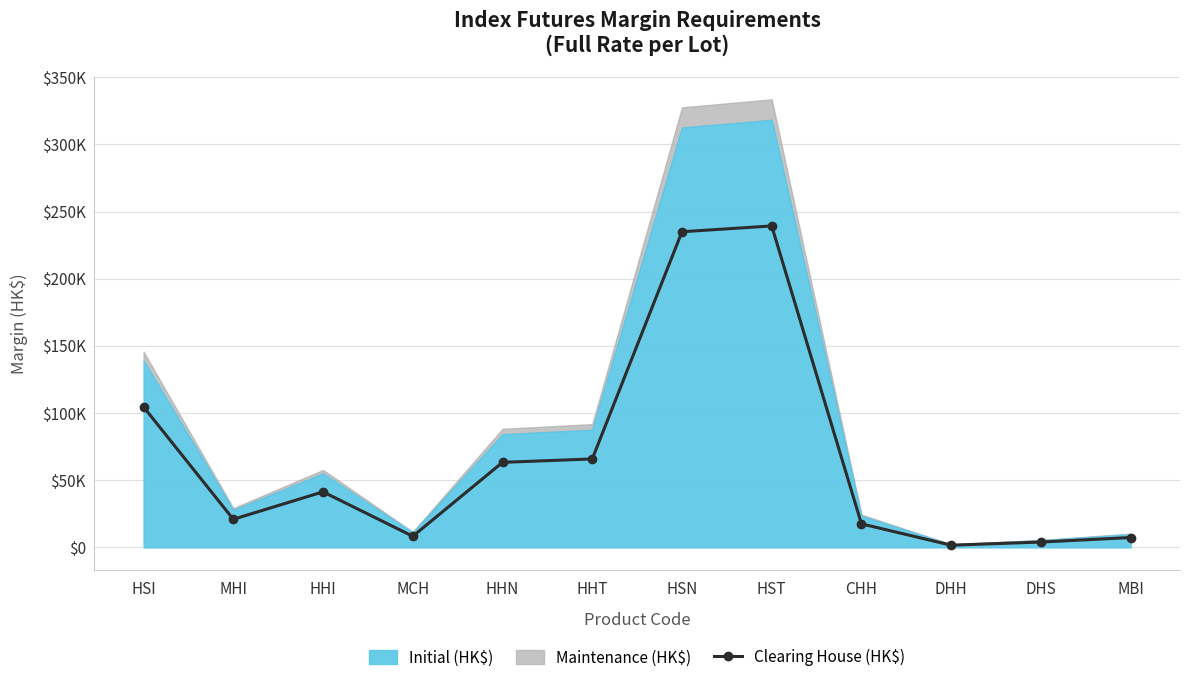

Rank the categories by value from highest to lowest.

HST, HSN, HSI, HHT, HHN, HHI, MHI, CHH, MCH, MBI, DHS, DHH